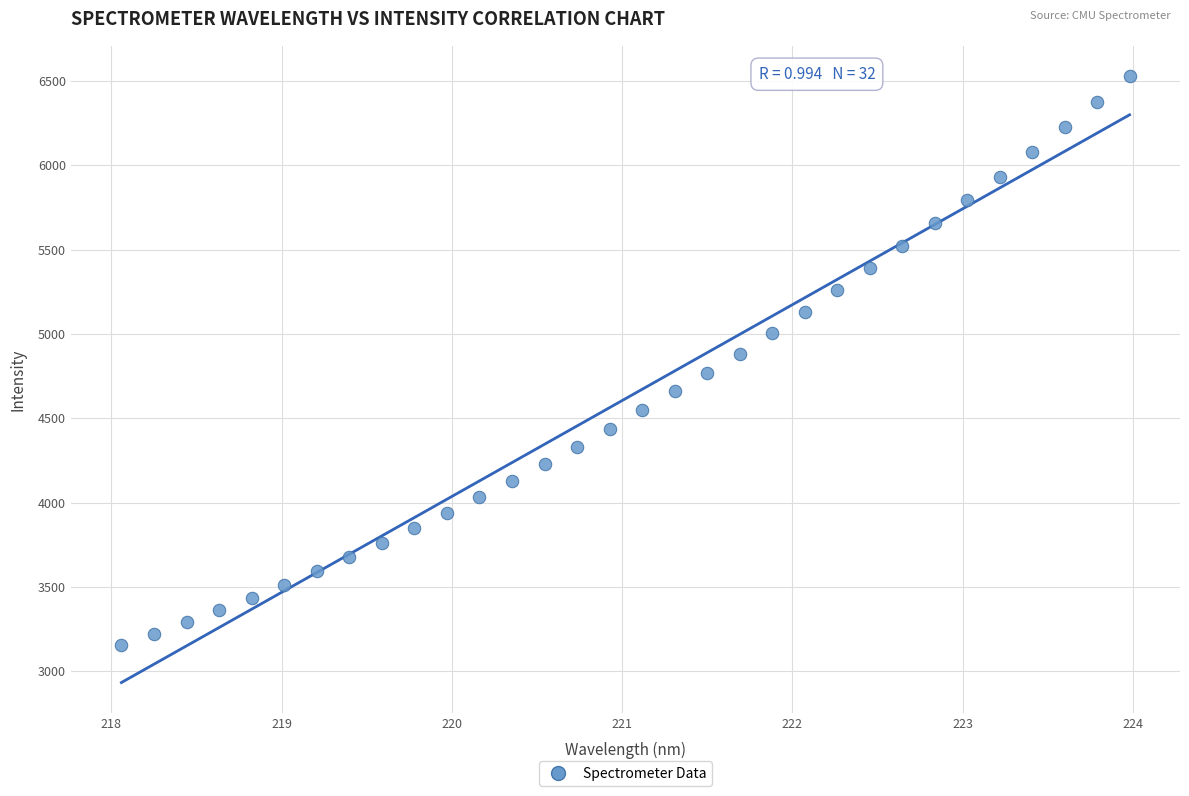

What is the range of X values (max minus min)?

5.9